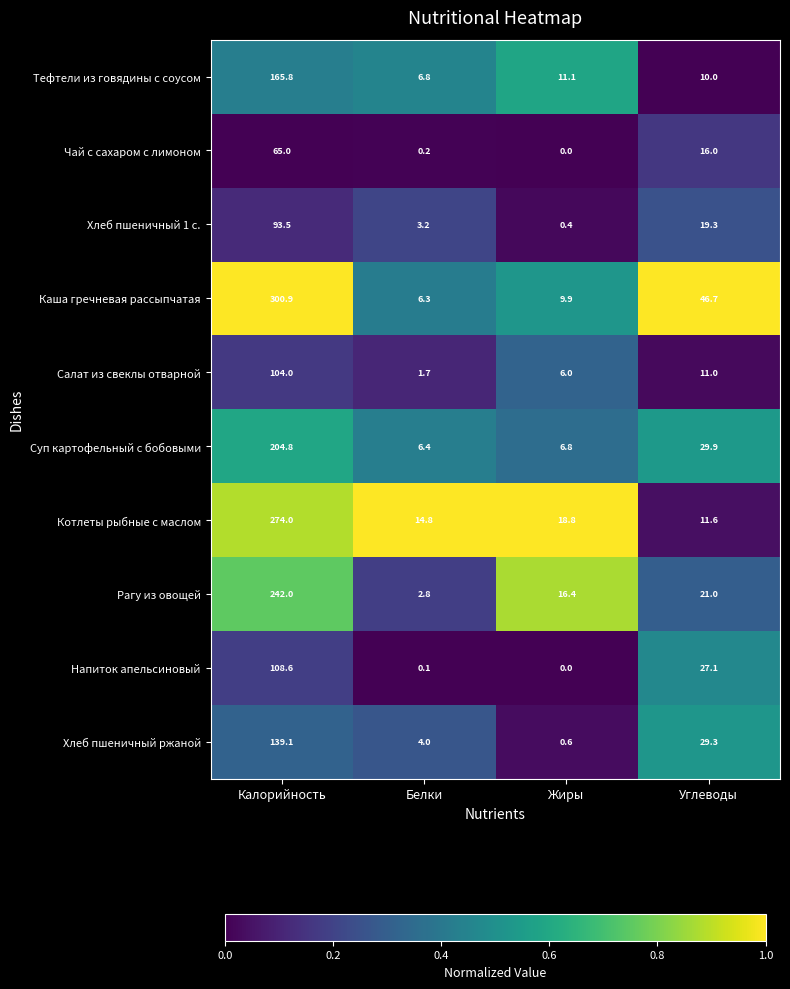

Is it true that Суп картофельный с бобовыми equals 81.9 at Калорийность?

False